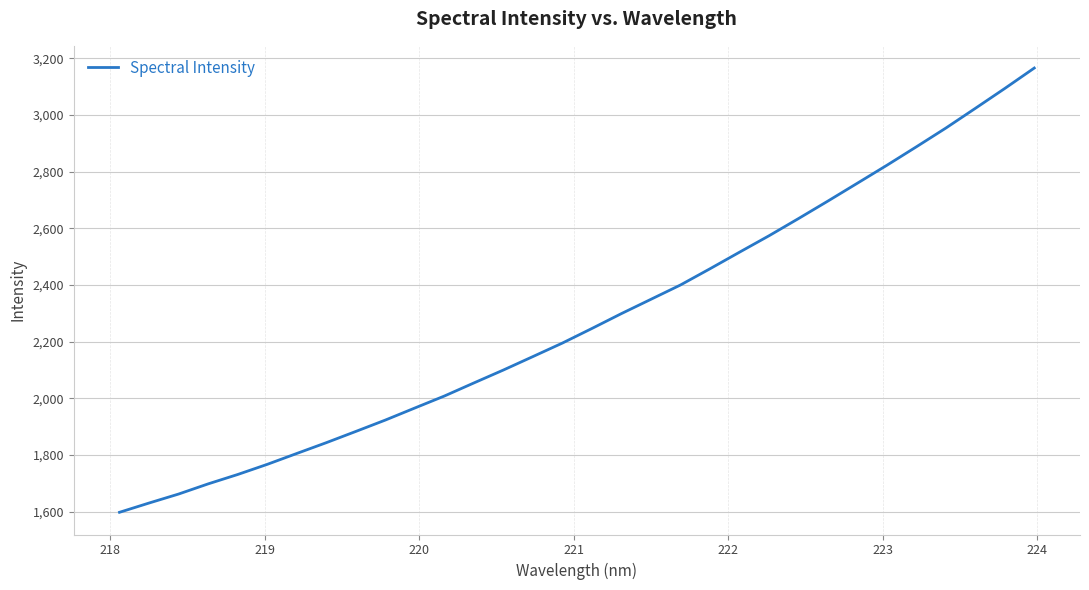

How many distinct data groups are displayed?

1